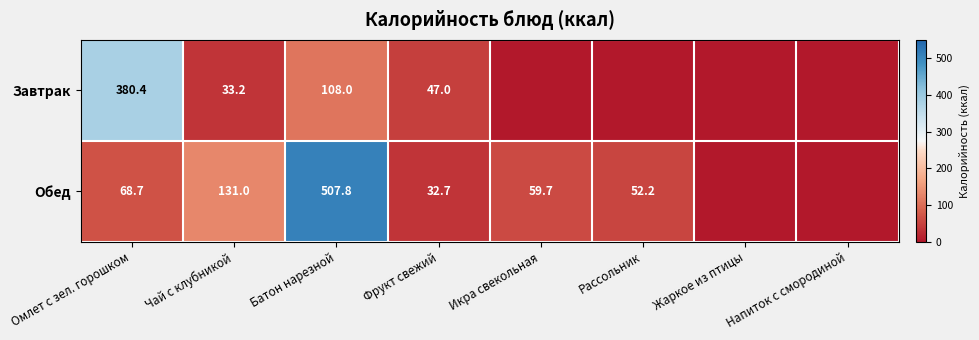

What is the sum of the Обед values at Омлет с зел. горошком and Рассольник?

120.9